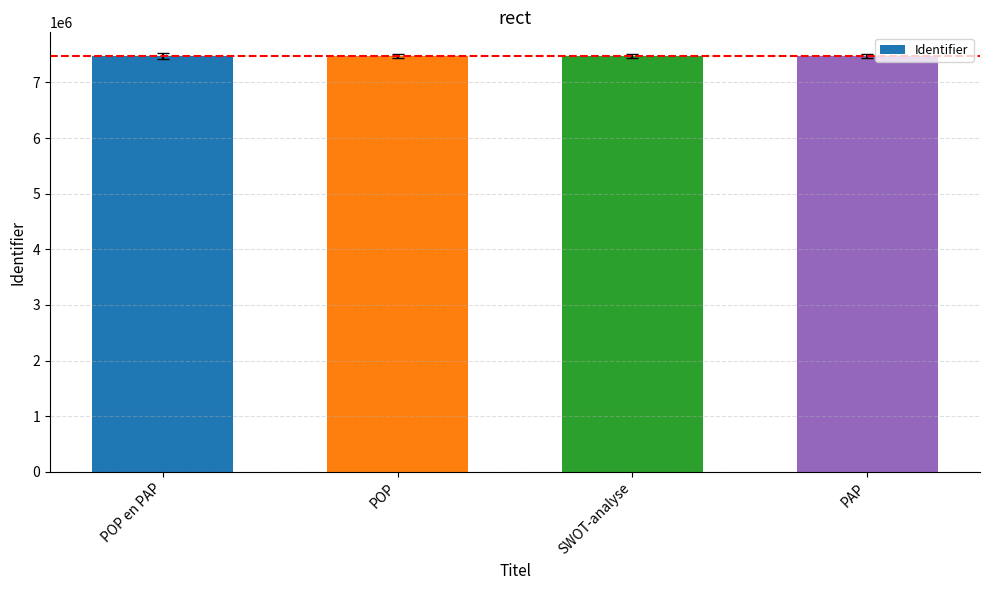

What is the change in value from POP to SWOT-analyse?

+59